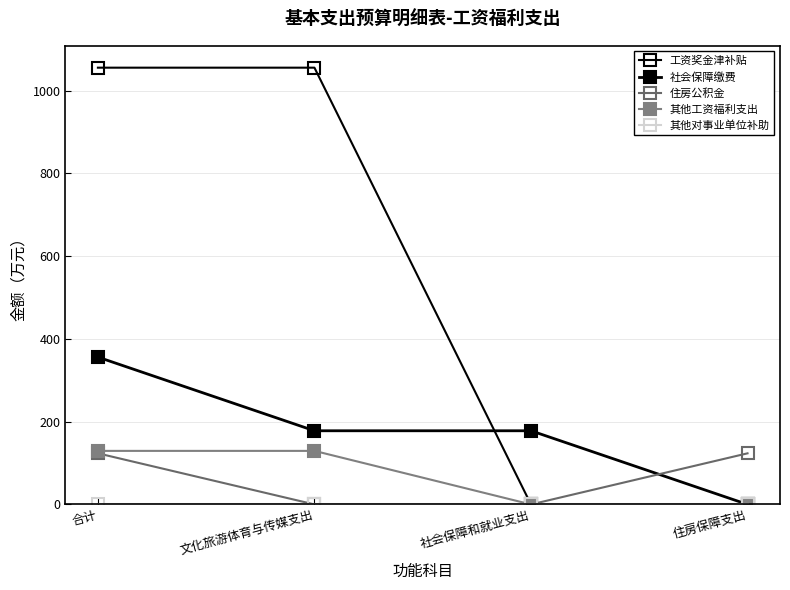

What is the difference between the 其他工资福利支出 values at 住房保障支出 and 合计?

129.4